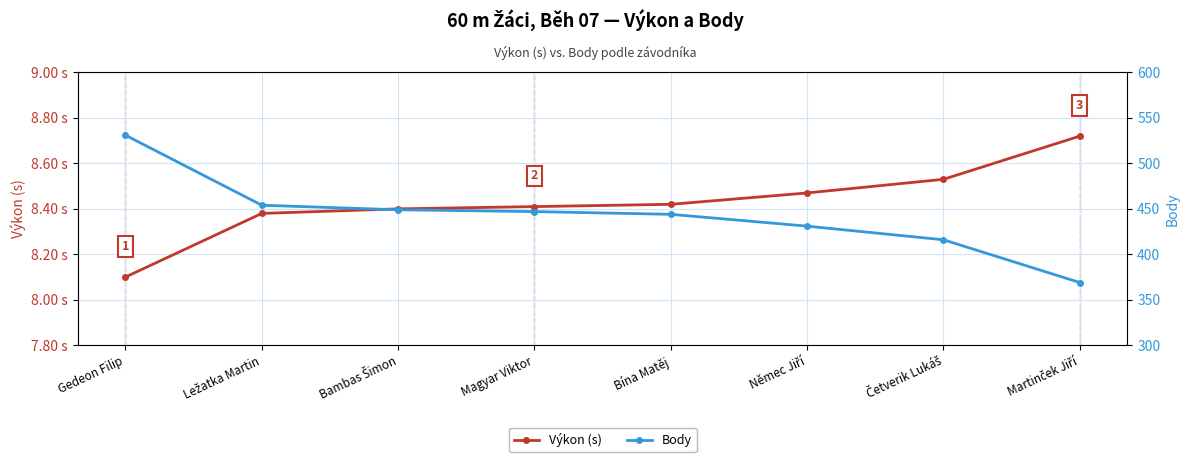

At which label does Výkon (s) reach its peak?

Martinček Jiří